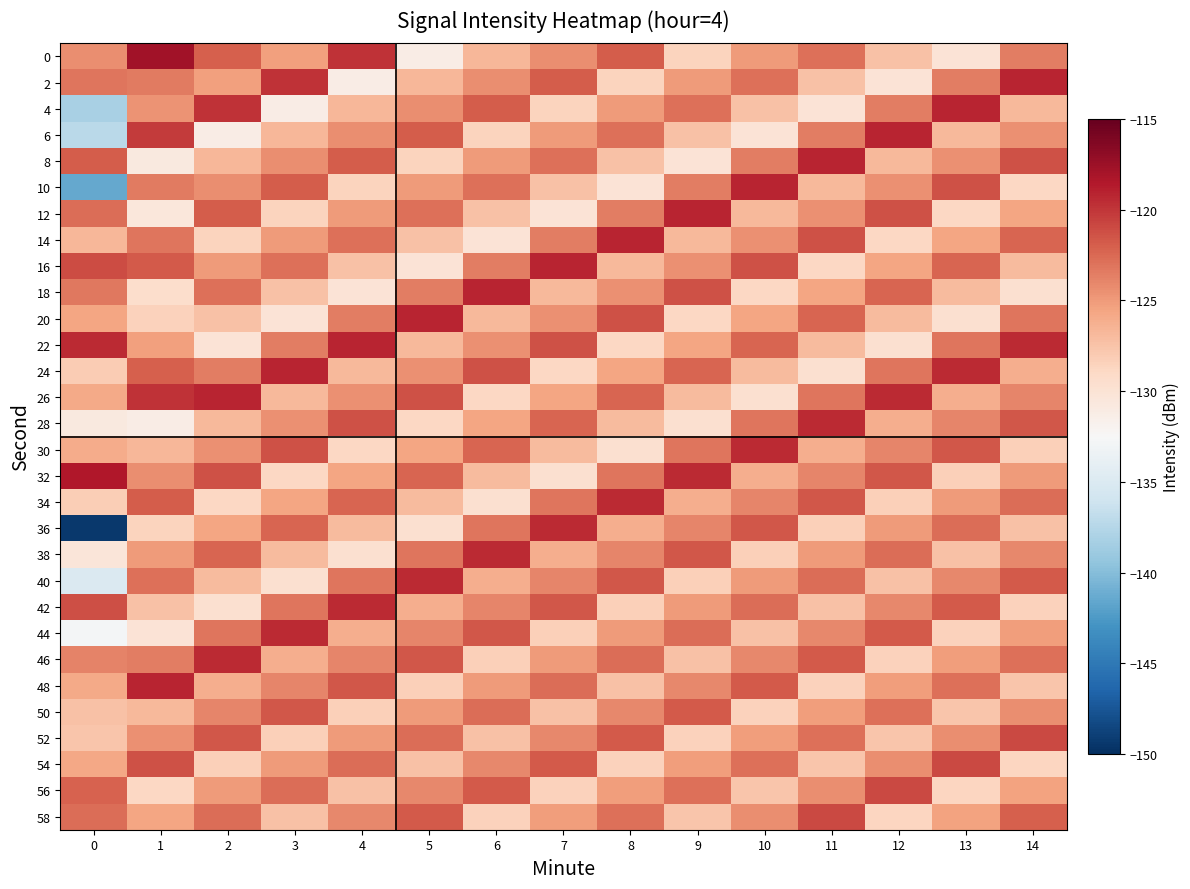

Reading right to left, what are all the values shown in this chart?

0: 14=-123.5	13=-130.1	12=-127.4	11=-122.8	10=-125.1	9=-128.6	8=-121.9	7=-124.3	6=-126.7	5=-131.2	4=-119.8	3=-125.3	2=-122.1	1=-117.8	0=-124.4
2: 14=-119.2	13=-123.5	12=-130.1	11=-127.4	10=-122.8	9=-125.1	8=-128.6	7=-121.9	6=-124.3	5=-126.7	4=-131.2	3=-119.8	2=-125.3	1=-123.4	0=-123.1
4: 14=-126.8	13=-119.2	12=-123.5	11=-130.1	10=-127.4	9=-122.8	8=-125.1	7=-128.6	6=-121.9	5=-124.3	4=-126.7	3=-131.2	2=-119.8	1=-124.7	0=-138.2
6: 14=-124.5	13=-126.8	12=-119.2	11=-123.5	10=-130.1	9=-127.4	8=-122.8	7=-125.1	6=-128.6	5=-121.9	4=-124.3	3=-126.7	2=-131.2	1=-120.3	0=-137.3
8: 14=-121.3	13=-124.5	12=-126.8	11=-119.2	10=-123.5	9=-130.1	8=-127.4	7=-122.8	6=-125.1	5=-128.6	4=-121.9	3=-124.3	2=-126.7	1=-130.8	0=-121.9
10: 14=-128.9	13=-121.3	12=-124.5	11=-126.8	10=-119.2	9=-123.5	8=-130.1	7=-127.4	6=-122.8	5=-125.1	4=-128.6	3=-121.9	2=-124.3	1=-123.4	0=-141.5
12: 14=-125.6	13=-128.9	12=-121.3	11=-124.5	10=-126.8	9=-119.2	8=-123.5	7=-130.1	6=-127.4	5=-122.8	4=-125.1	3=-128.6	2=-121.9	1=-130.5	0=-122.7
14: 14=-122.3	13=-125.6	12=-128.9	11=-121.3	10=-124.5	9=-126.8	8=-119.2	7=-123.5	6=-130.1	5=-127.4	4=-122.8	3=-125.1	2=-128.6	1=-123.1	0=-126.7
16: 14=-127.0	13=-122.3	12=-125.6	11=-128.9	10=-121.3	9=-124.5	8=-126.8	7=-119.2	6=-123.5	5=-130.1	4=-127.4	3=-122.8	2=-125.1	1=-121.7	0=-121.1
18: 14=-129.7	13=-127.0	12=-122.3	11=-125.6	10=-128.9	9=-121.3	8=-124.5	7=-126.8	6=-119.2	5=-123.5	4=-130.1	3=-127.4	2=-122.8	1=-129.4	0=-123.3
20: 14=-123.1	13=-129.7	12=-127.0	11=-122.3	10=-125.6	9=-128.9	8=-121.3	7=-124.5	6=-126.8	5=-119.2	4=-123.5	3=-130.1	2=-127.4	1=-128.5	0=-125.7
22: 14=-119.5	13=-123.1	12=-129.7	11=-127.0	10=-122.3	9=-125.6	8=-128.9	7=-121.3	6=-124.5	5=-126.8	4=-119.2	3=-123.5	2=-130.1	1=-125.3	0=-119.5
24: 14=-126.2	13=-119.5	12=-123.1	11=-129.7	10=-127.0	9=-122.3	8=-125.6	7=-128.9	6=-121.3	5=-124.5	4=-126.8	3=-119.2	2=-123.5	1=-122.1	0=-128.0
26: 14=-123.9	13=-126.2	12=-119.5	11=-123.1	10=-129.7	9=-127.0	8=-122.3	7=-125.6	6=-128.9	5=-121.3	4=-124.5	3=-126.8	2=-119.2	1=-119.8	0=-125.9
28: 14=-121.6	13=-123.9	12=-126.2	11=-119.5	10=-123.1	9=-129.7	8=-127.0	7=-122.3	6=-125.6	5=-128.9	4=-121.3	3=-124.5	2=-126.8	1=-131.2	0=-130.8
30: 14=-128.3	13=-121.6	12=-123.9	11=-126.2	10=-119.5	9=-123.1	8=-129.7	7=-127.0	6=-122.3	5=-125.6	4=-128.9	3=-121.3	2=-124.5	1=-126.7	0=-126.0
32: 14=-125.0	13=-128.3	12=-121.6	11=-123.9	10=-126.2	9=-119.5	8=-123.1	7=-129.7	6=-127.0	5=-122.3	4=-125.6	3=-128.9	2=-121.3	1=-124.3	0=-118.5
34: 14=-122.7	13=-125.0	12=-128.3	11=-121.6	10=-123.9	9=-126.2	8=-119.5	7=-123.1	6=-129.7	5=-127.0	4=-122.3	3=-125.6	2=-128.9	1=-121.9	0=-128.2
36: 14=-127.4	13=-122.7	12=-125.0	11=-128.3	10=-121.6	9=-123.9	8=-126.2	7=-119.5	6=-123.1	5=-129.7	4=-127.0	3=-122.3	2=-125.6	1=-128.6	0=-149.4
38: 14=-124.1	13=-127.4	12=-122.7	11=-125.0	10=-128.3	9=-121.6	8=-123.9	7=-126.2	6=-119.5	5=-123.1	4=-129.7	3=-127.0	2=-122.3	1=-125.1	0=-130.3
40: 14=-121.8	13=-124.1	12=-127.4	11=-122.7	10=-125.0	9=-128.3	8=-121.6	7=-123.9	6=-126.2	5=-119.5	4=-123.1	3=-129.7	2=-127.0	1=-122.8	0=-135.0
42: 14=-128.5	13=-121.8	12=-124.1	11=-127.4	10=-122.7	9=-125.0	8=-128.3	7=-121.6	6=-123.9	5=-126.2	4=-119.5	3=-123.1	2=-129.7	1=-127.4	0=-121.3
44: 14=-125.2	13=-128.5	12=-121.8	11=-124.1	10=-127.4	9=-122.7	8=-125.0	7=-128.3	6=-121.6	5=-123.9	4=-126.2	3=-119.5	2=-123.1	1=-130.1	0=-132.8
46: 14=-122.9	13=-125.2	12=-128.5	11=-121.8	10=-124.1	9=-127.4	8=-122.7	7=-125.0	6=-128.3	5=-121.6	4=-123.9	3=-126.2	2=-119.5	1=-123.5	0=-123.8
48: 14=-127.6	13=-122.9	12=-125.2	11=-128.5	10=-121.8	9=-124.1	8=-127.4	7=-122.7	6=-125.0	5=-128.3	4=-121.6	3=-123.9	2=-126.2	1=-119.2	0=-125.9
50: 14=-124.3	13=-127.6	12=-122.9	11=-125.2	10=-128.5	9=-121.8	8=-124.1	7=-127.4	6=-122.7	5=-125.0	4=-128.3	3=-121.6	2=-123.9	1=-126.8	0=-127.3
52: 14=-121.0	13=-124.3	12=-127.6	11=-122.9	10=-125.2	9=-128.5	8=-121.8	7=-124.1	6=-127.4	5=-122.7	4=-125.0	3=-128.3	2=-121.6	1=-124.5	0=-127.6
54: 14=-128.7	13=-121.0	12=-124.3	11=-127.6	10=-122.9	9=-125.2	8=-128.5	7=-121.8	6=-124.1	5=-127.4	4=-122.7	3=-125.0	2=-128.3	1=-121.3	0=-125.8
56: 14=-125.4	13=-128.7	12=-121.0	11=-124.3	10=-127.6	9=-122.9	8=-125.2	7=-128.5	6=-121.8	5=-124.1	4=-127.4	3=-122.7	2=-125.0	1=-128.9	0=-122.2
58: 14=-122.1	13=-125.4	12=-128.7	11=-121.0	10=-124.3	9=-127.6	8=-122.9	7=-125.2	6=-128.5	5=-121.8	4=-124.1	3=-127.4	2=-122.7	1=-125.6	0=-122.7